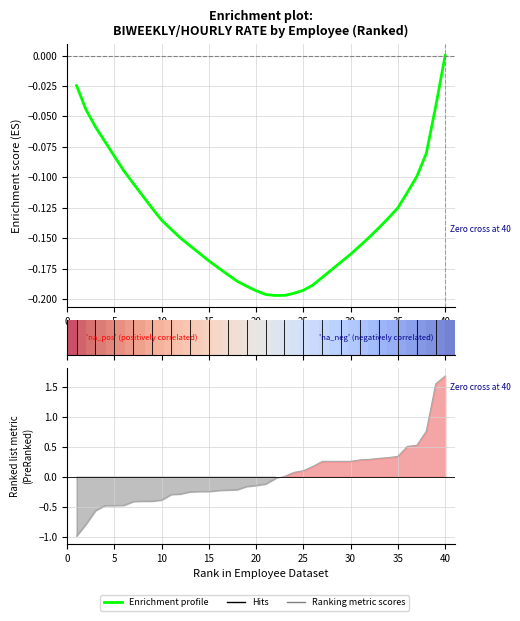

Count the number of categories in the chart.

40